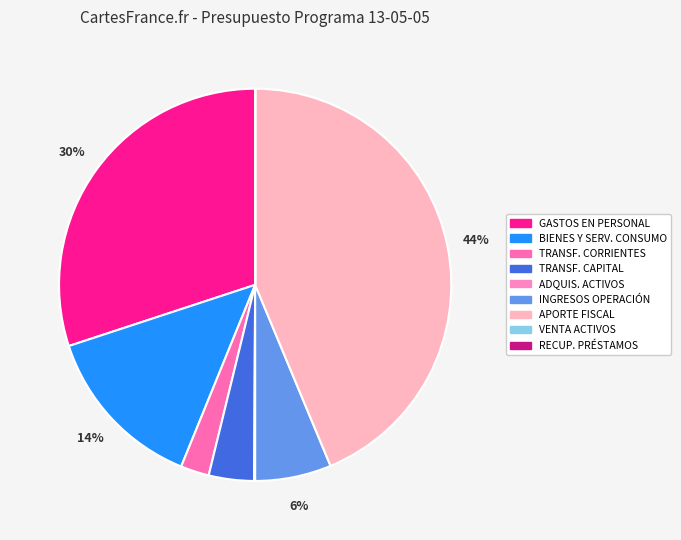

Is there any slice that represents more than half of the pie?

No